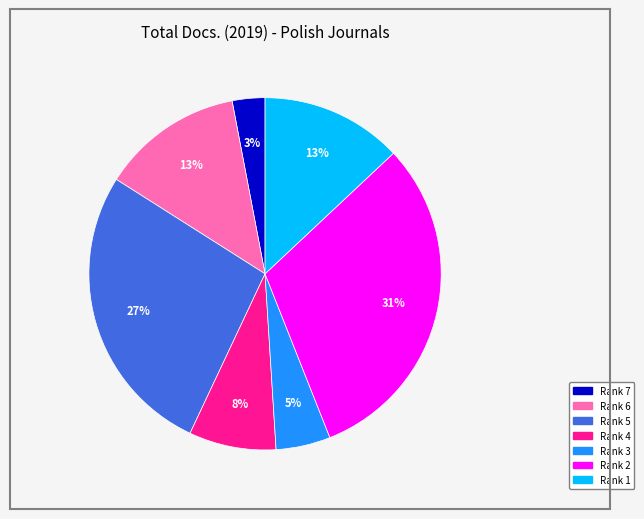

To the nearest percent, what is the difference between the largest and smallest slice percentages?

28%